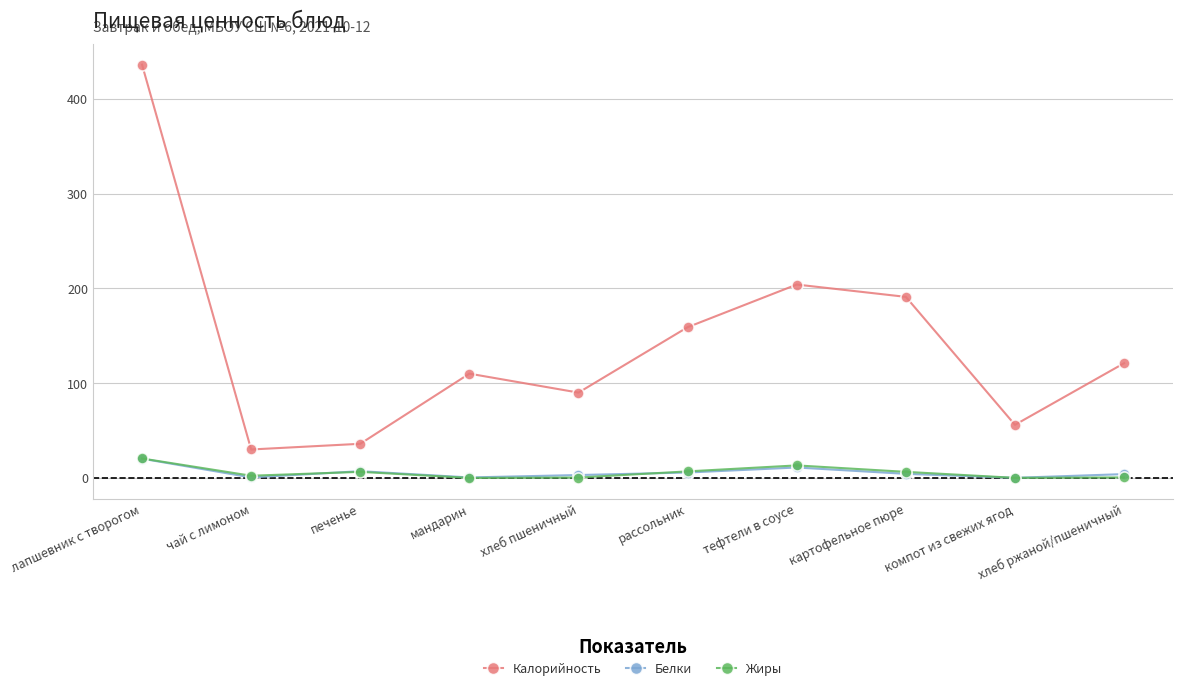

Between мандарин and картофельное пюре, which series saw the biggest shift?

Калорийность